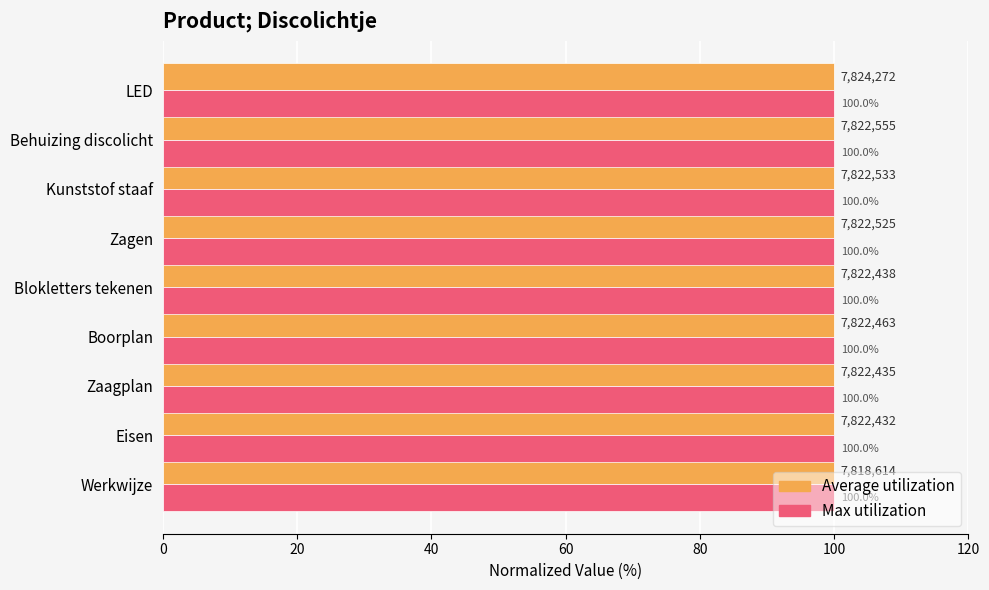

At which category does the chart reach its minimum across all series?

Werkwijze